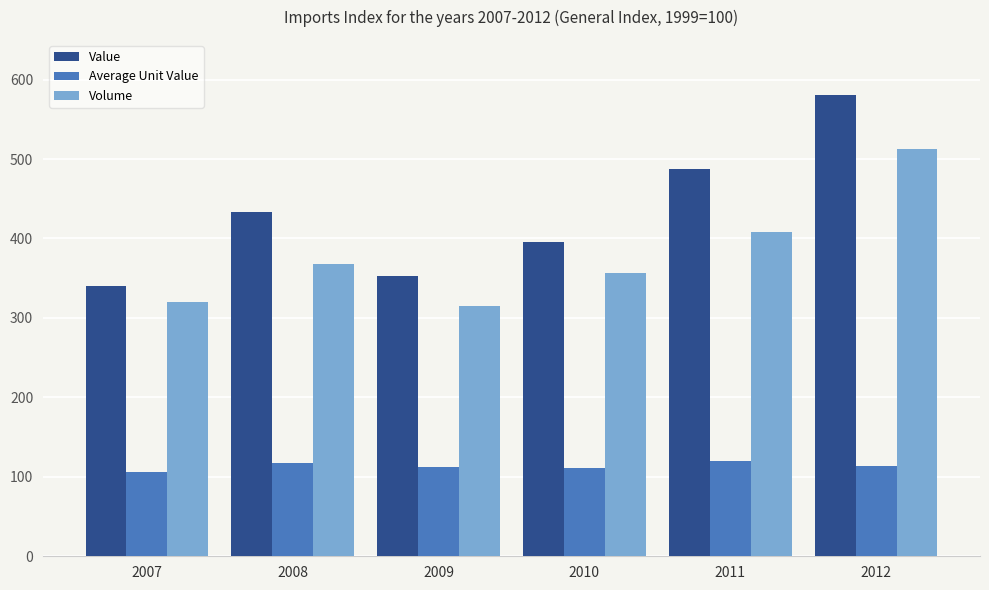

The value of Average Unit Value at 2008 is 166.4. True or false?

False